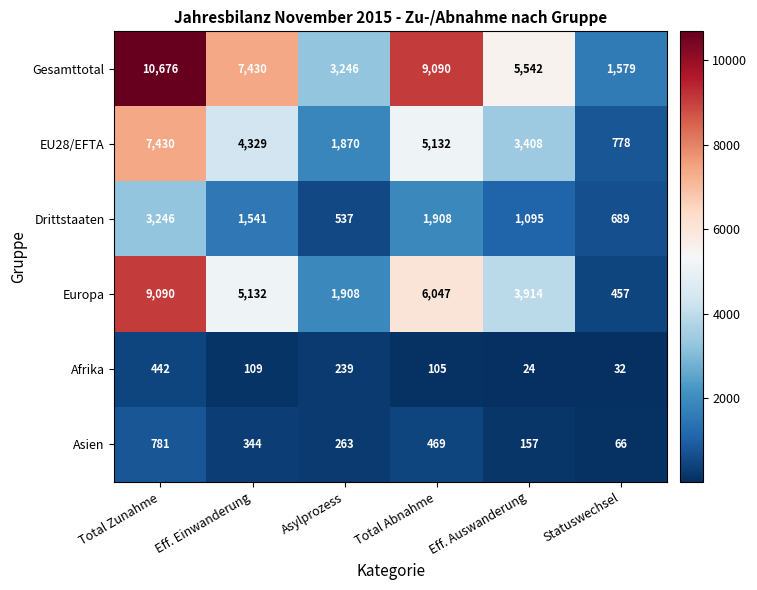

Is it true that EU28/EFTA equals 3408 at Eff. Auswanderung?

True